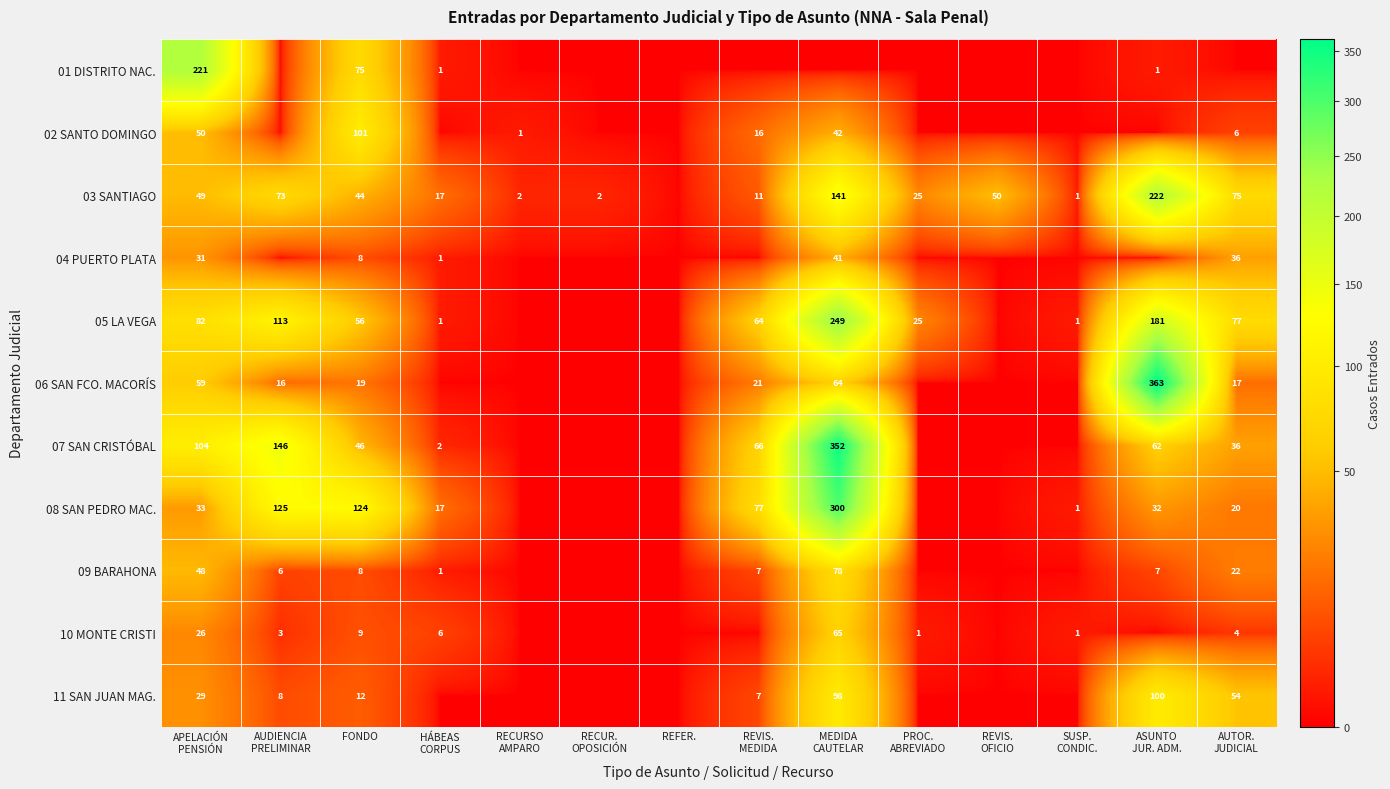

What is the spread (max minus min) of values at FONDO?

116